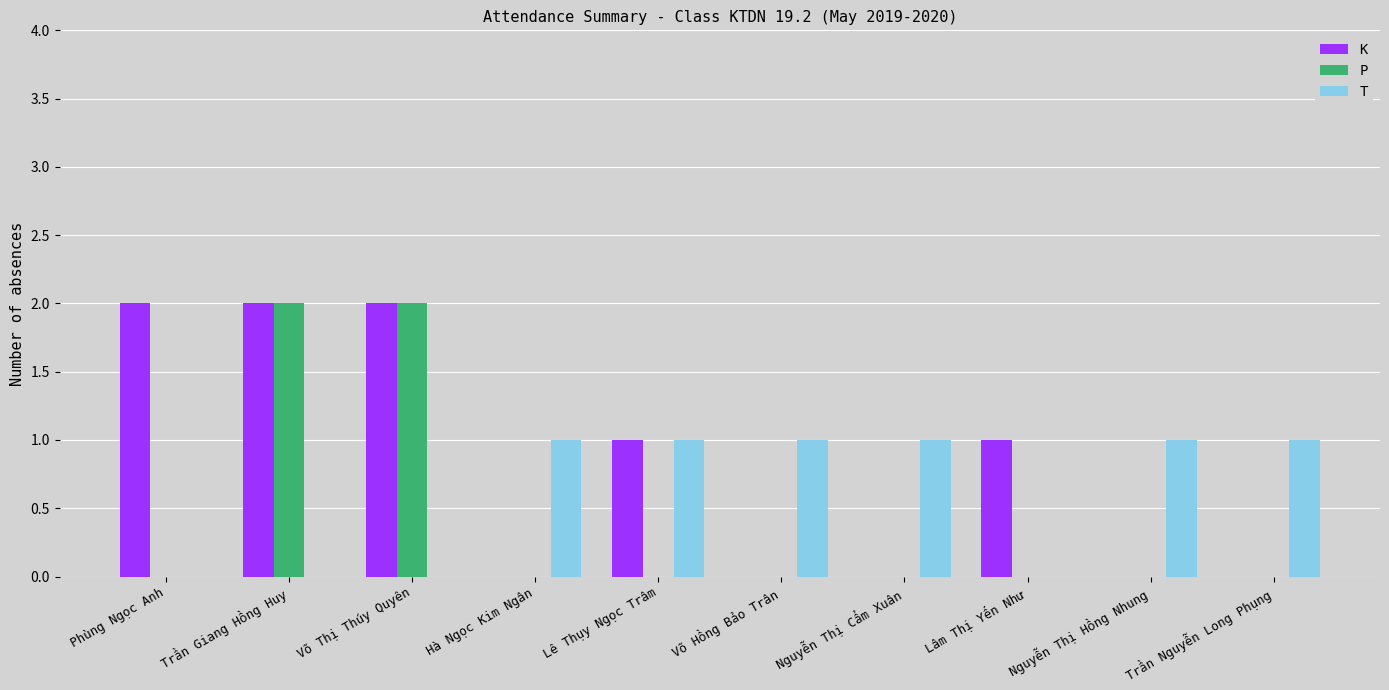

The K series shows 3 at Phùng Ngọc Anh. True or false?

False